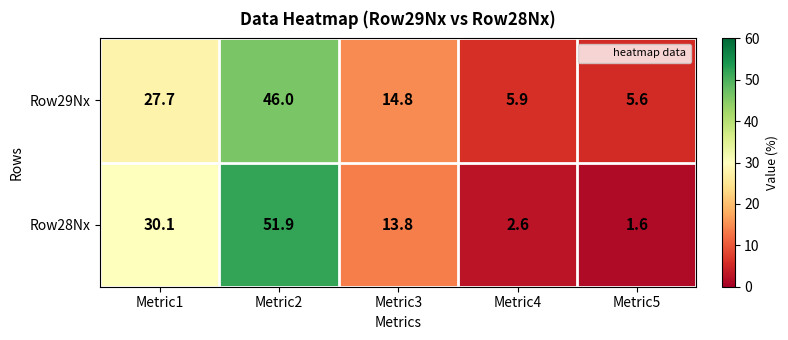

Reading left to right, transcribe all the data shown in this chart.

Row29Nx: 27.7	46.0	14.8	5.9	5.6
Row28Nx: 30.1	51.9	13.8	2.6	1.6